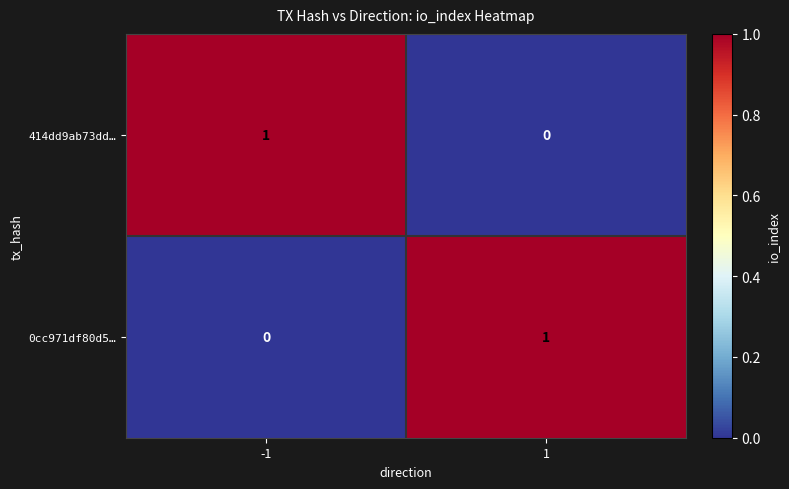

How many distinct data groups are displayed?

2